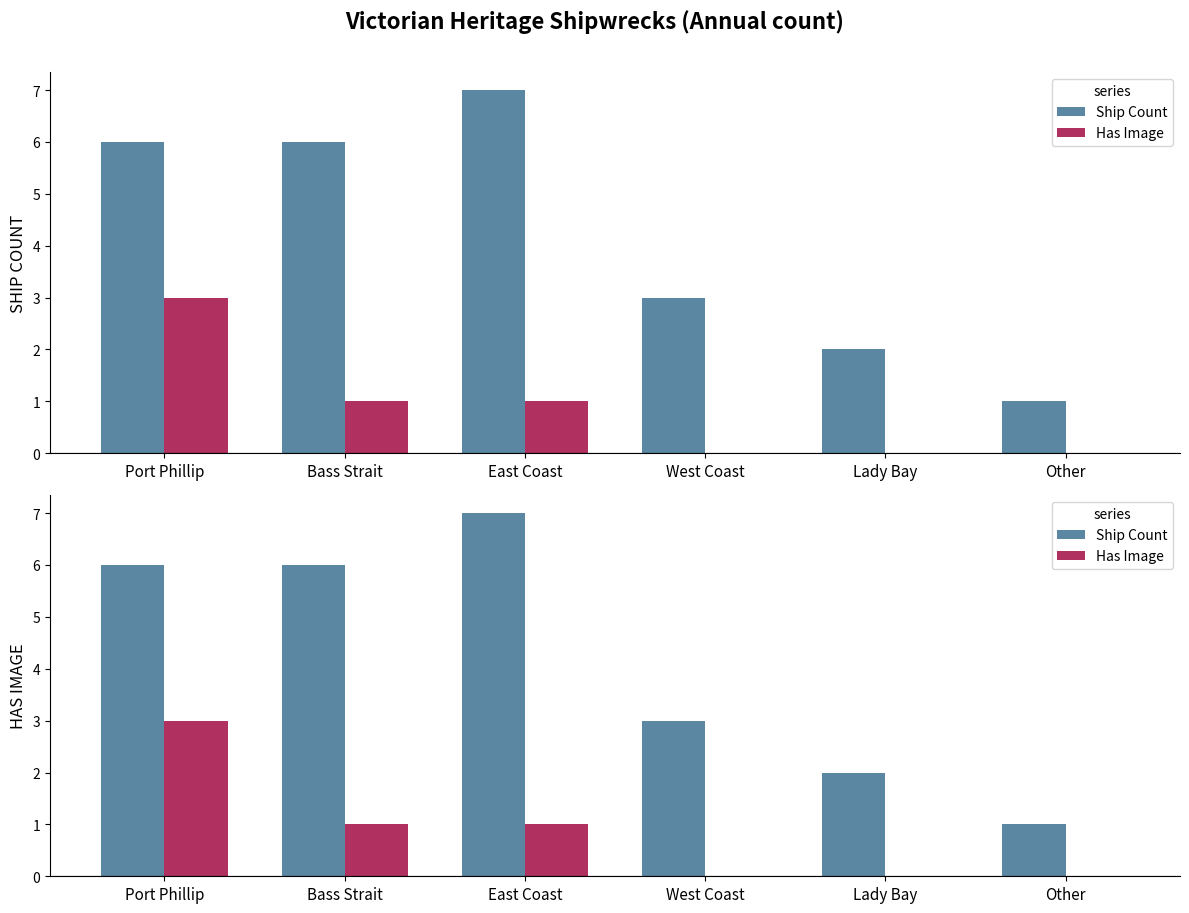

The value of Has Image at West Coast is 0. True or false?

True